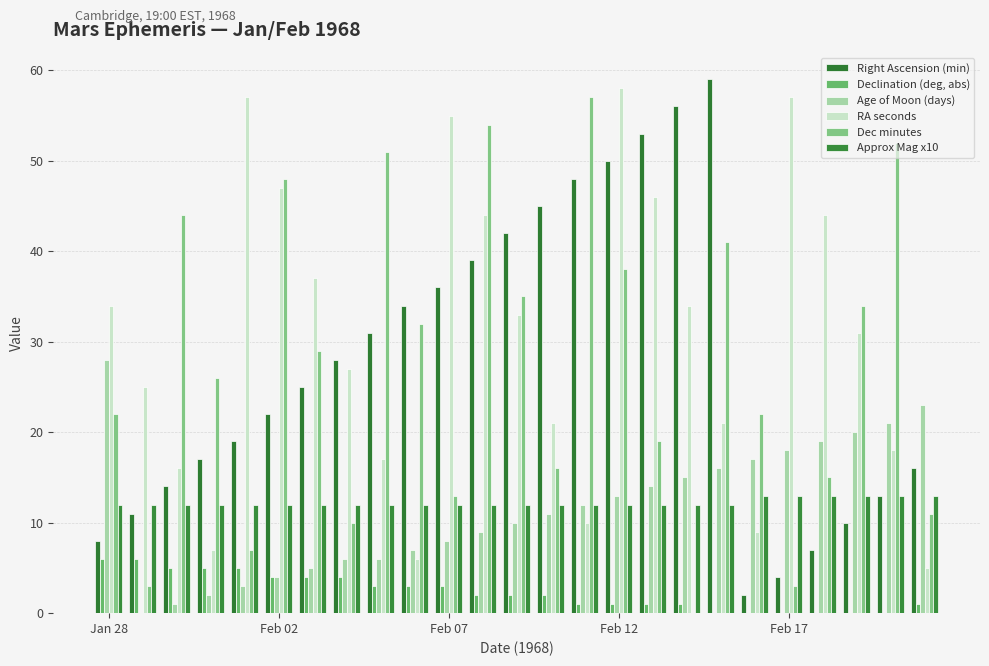

What is the average value of the Approx Mag x10 series?

12